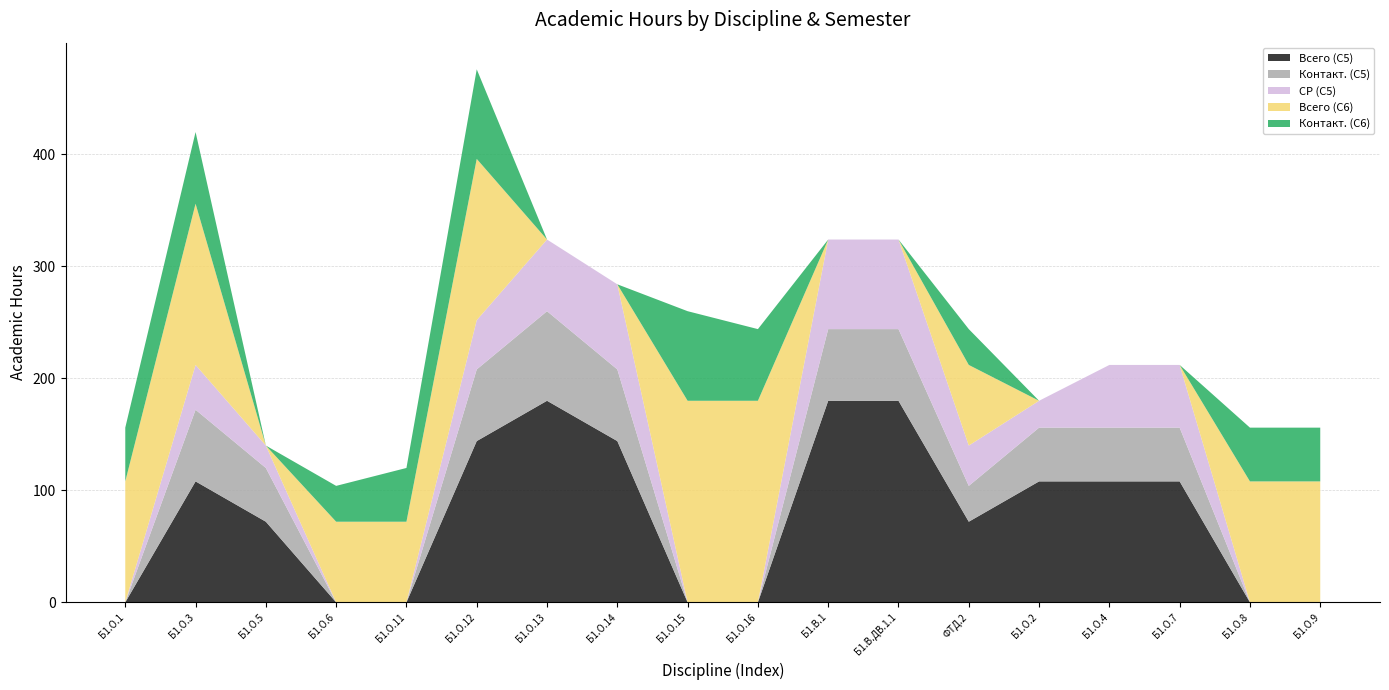

Reading left to right, transcribe all the data shown in this chart.

Всего (С5): Б1.О.1=0	Б1.О.3=108	Б1.О.5=72	Б1.О.6=0	Б1.О.11=0	Б1.О.12=144	Б1.О.13=180	Б1.О.14=144	Б1.О.15=0	Б1.О.16=0	Б1.В.1=180	Б1.В.ДВ.1.1=180	ФТД.2=72	Б1.О.2=108	Б1.О.4=108	Б1.О.7=108	Б1.О.8=0	Б1.О.9=0
Контакт. (С5): Б1.О.1=0	Б1.О.3=64	Б1.О.5=48	Б1.О.6=0	Б1.О.11=0	Б1.О.12=64	Б1.О.13=80	Б1.О.14=64	Б1.О.15=0	Б1.О.16=0	Б1.В.1=64	Б1.В.ДВ.1.1=64	ФТД.2=32	Б1.О.2=48	Б1.О.4=48	Б1.О.7=48	Б1.О.8=0	Б1.О.9=0
СР (С5): Б1.О.1=0	Б1.О.3=40	Б1.О.5=20	Б1.О.6=0	Б1.О.11=0	Б1.О.12=44	Б1.О.13=64	Б1.О.14=76	Б1.О.15=0	Б1.О.16=0	Б1.В.1=80	Б1.В.ДВ.1.1=80	ФТД.2=36	Б1.О.2=24	Б1.О.4=56	Б1.О.7=56	Б1.О.8=0	Б1.О.9=0
Всего (С6): Б1.О.1=108	Б1.О.3=144	Б1.О.5=0	Б1.О.6=72	Б1.О.11=72	Б1.О.12=144	Б1.О.13=0	Б1.О.14=0	Б1.О.15=180	Б1.О.16=180	Б1.В.1=0	Б1.В.ДВ.1.1=0	ФТД.2=72	Б1.О.2=0	Б1.О.4=0	Б1.О.7=0	Б1.О.8=108	Б1.О.9=108
Контакт. (С6): Б1.О.1=48	Б1.О.3=64	Б1.О.5=0	Б1.О.6=32	Б1.О.11=48	Б1.О.12=80	Б1.О.13=0	Б1.О.14=0	Б1.О.15=80	Б1.О.16=64	Б1.В.1=0	Б1.В.ДВ.1.1=0	ФТД.2=32	Б1.О.2=0	Б1.О.4=0	Б1.О.7=0	Б1.О.8=48	Б1.О.9=48